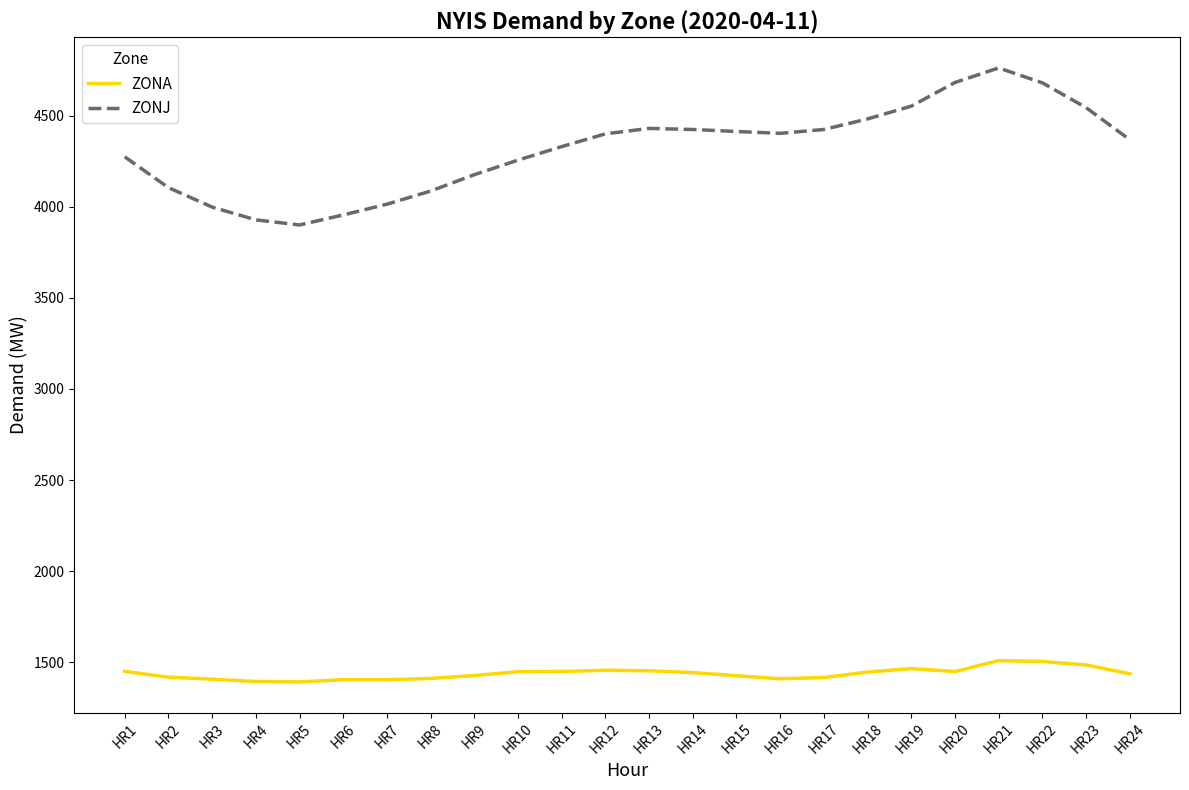

True or false: ZONJ and ZONA cross at least once.

False